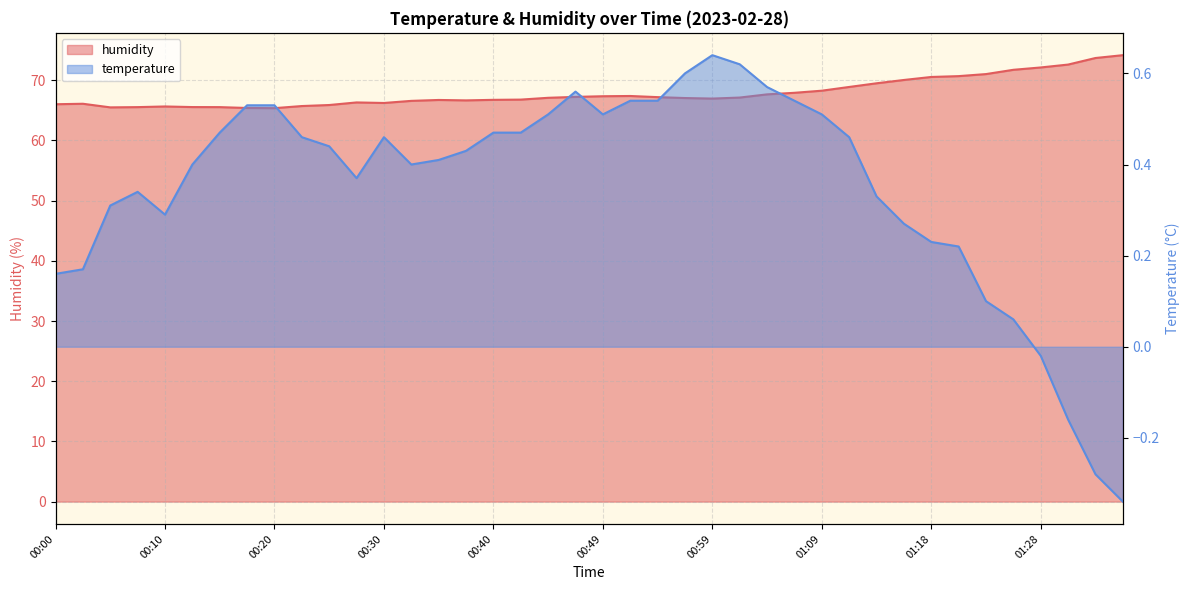

At 00:03, list the series in order from largest to smallest.

humidity, temperature